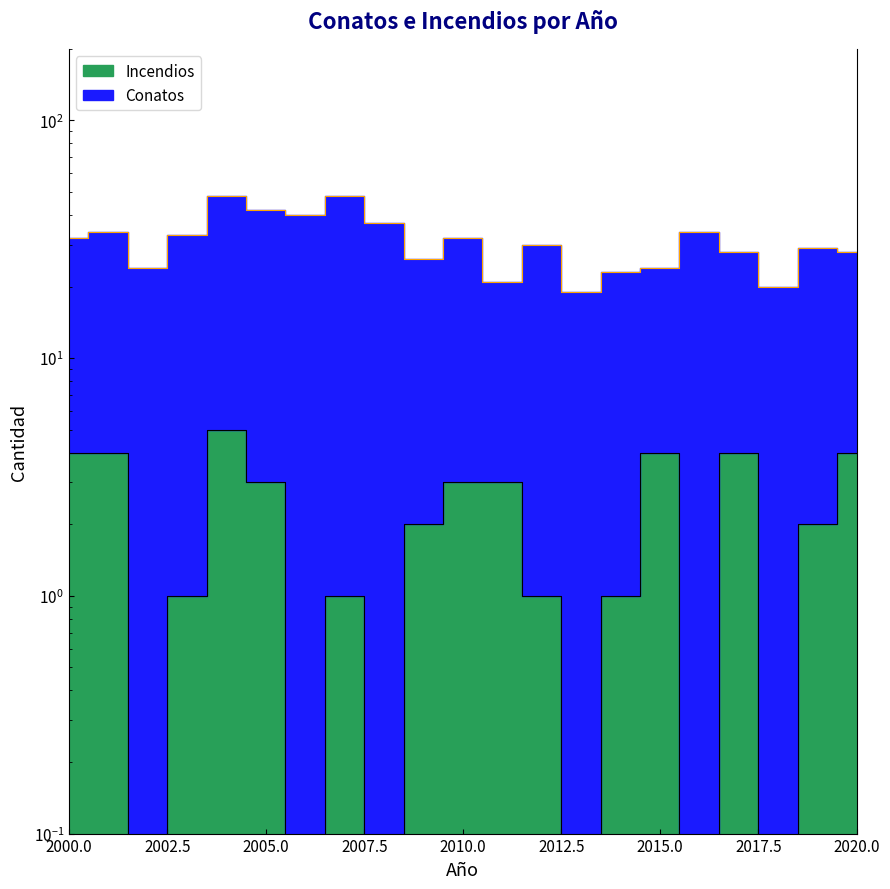

What is the value of the 1st point from the left?

4